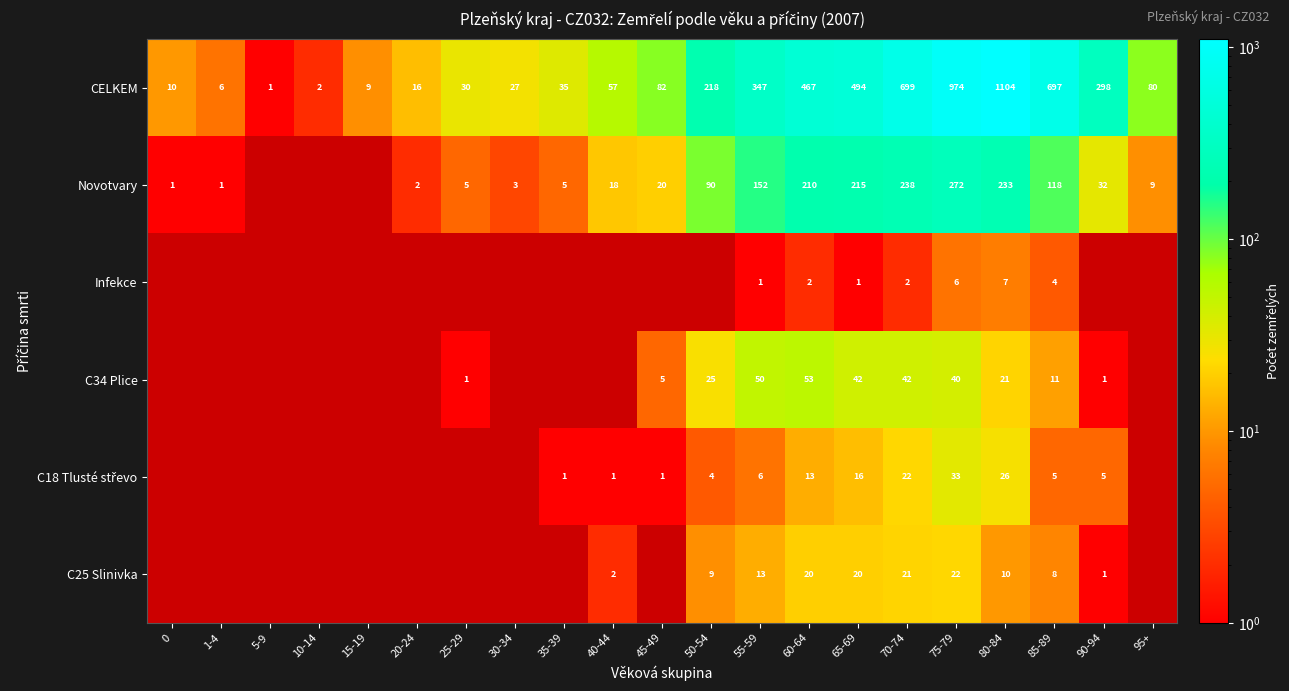

What is the difference between the C25 Slinivka values at 70-74 and 80-84?

11